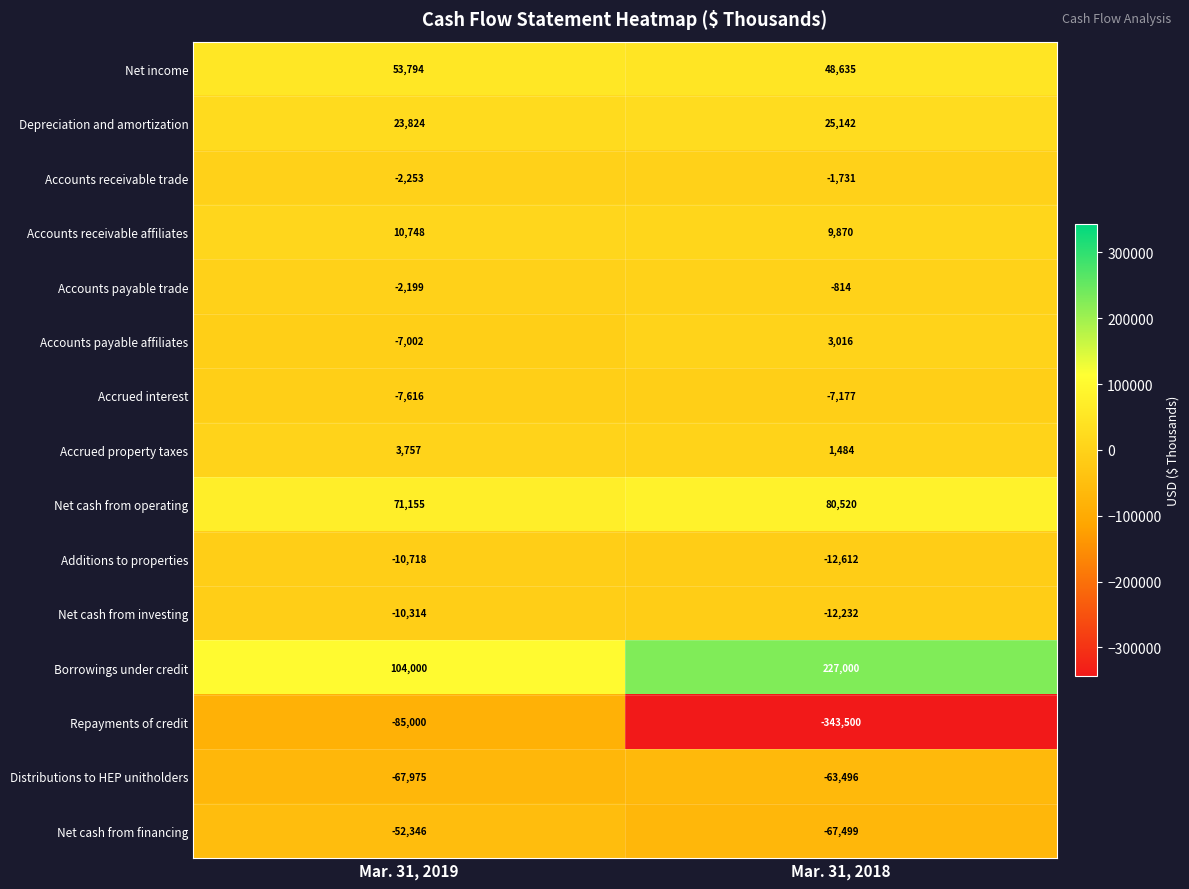

Reading right to left, list all the values displayed in this chart.

Net income: 48635	53794
Depreciation and amortization: 25142	23824
Accounts receivable trade: -1731	-2253
Accounts receivable affiliates: 9870	10748
Accounts payable trade: -814	-2199
Accounts payable affiliates: 3016	-7002
Accrued interest: -7177	-7616
Accrued property taxes: 1484	3757
Net cash from operating: 80520	71155
Additions to properties: -12612	-10718
Net cash from investing: -12232	-10314
Borrowings under credit: 227000	104000
Repayments of credit: -343500	-85000
Distributions to HEP unitholders: -63496	-67975
Net cash from financing: -67499	-52346